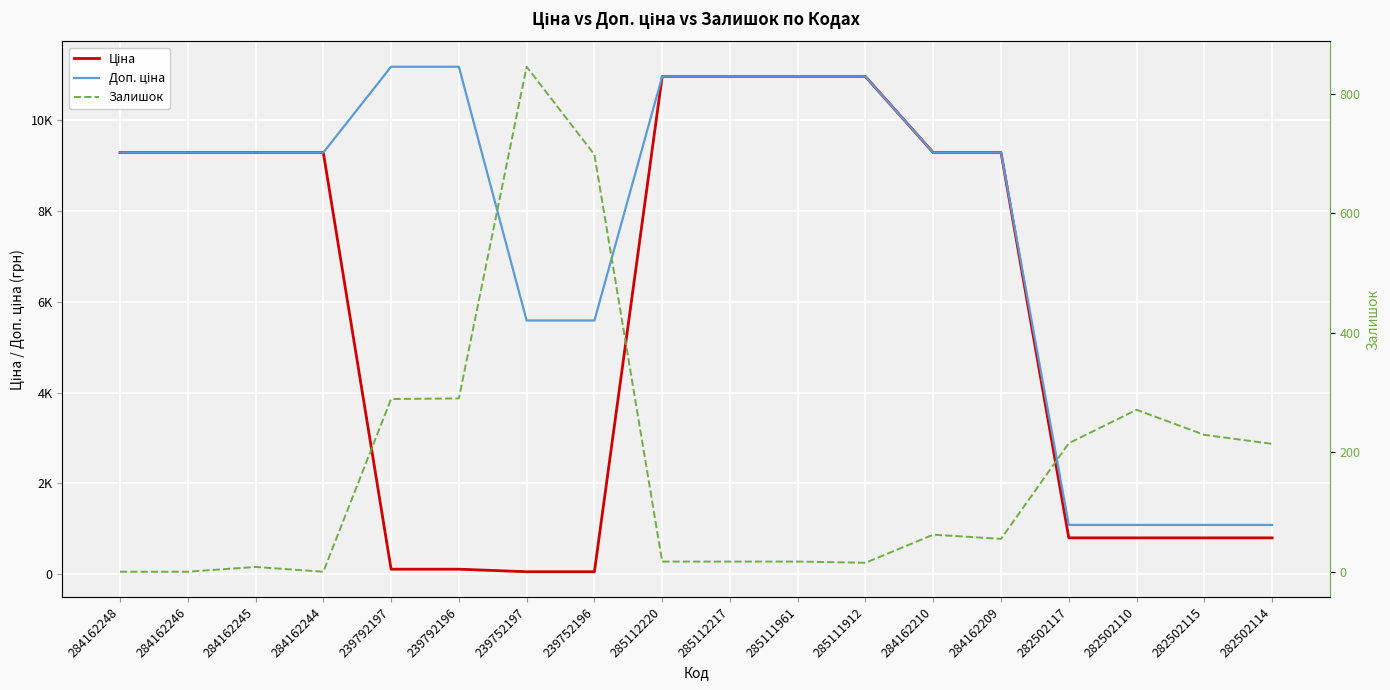

Which series has the largest range (max minus min)?

Ціна